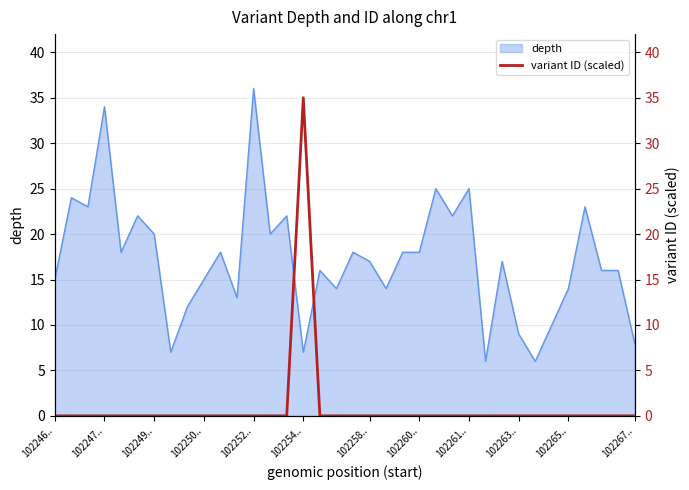

The depth series shows 9 at 102263... True or false?

True